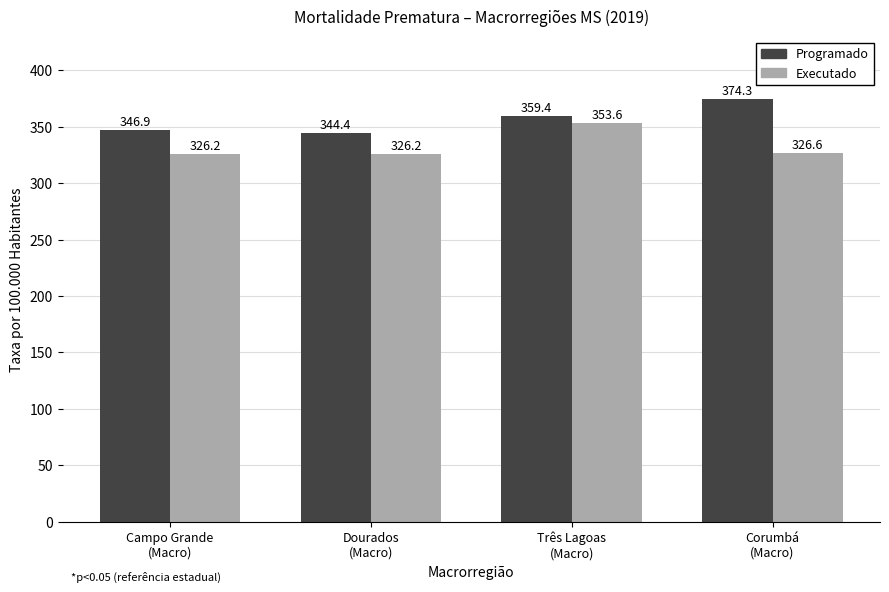

Which series has the widest spread of values?

Programado